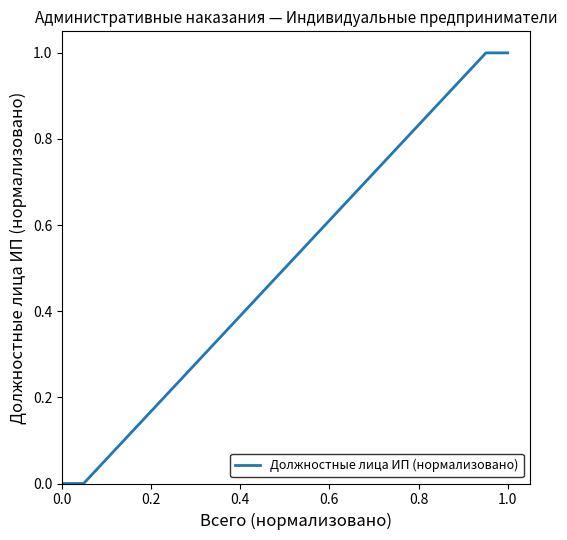

The chart shows a value of 0 at 0.0. True or false?

False